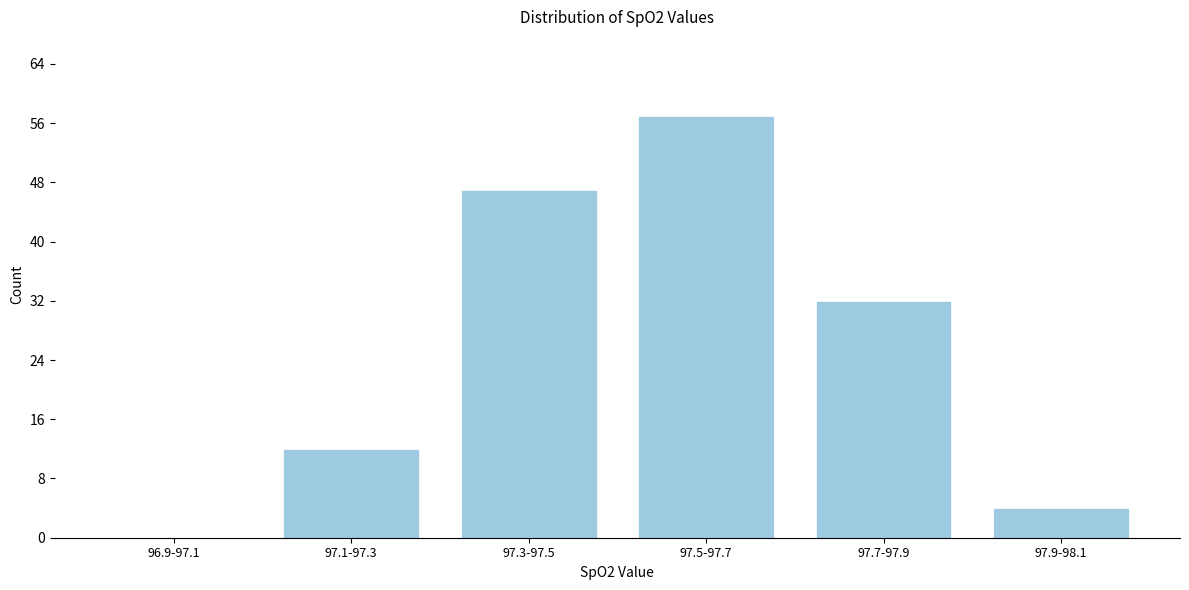

Reading right to left, extract all data points from this chart.

97.9-98.1=4	97.7-97.9=32	97.5-97.7=57	97.3-97.5=47	97.1-97.3=12	96.9-97.1=0